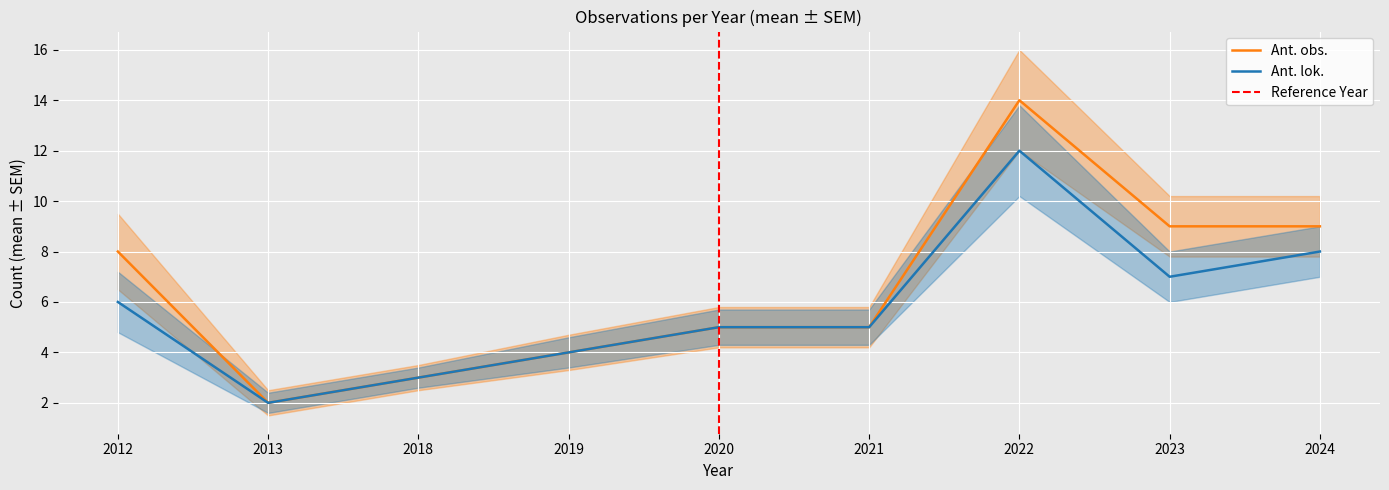

Reading left to right, what are all the values shown in this chart?

Ant. obs.: 8	2	3	4	5	5	14	9	9
Ant. lok.: 6	2	3	4	5	5	12	7	8